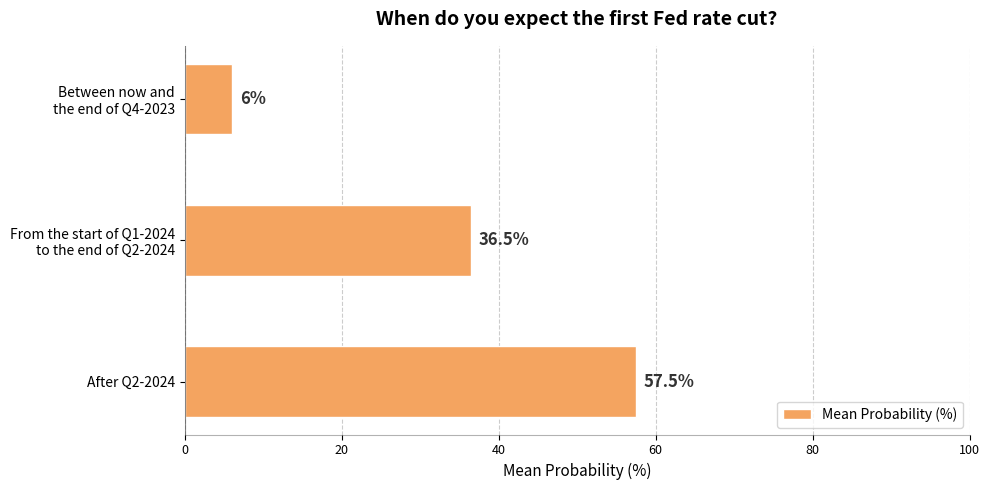

At which label is the value closest to 31?

From the start of Q1-2024
to the end of Q2-2024